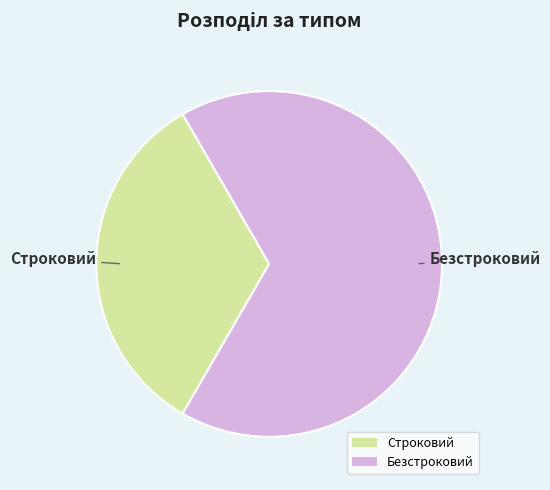

Approximately how many times larger is the value at Строковий compared to Безстроковий?

0.5